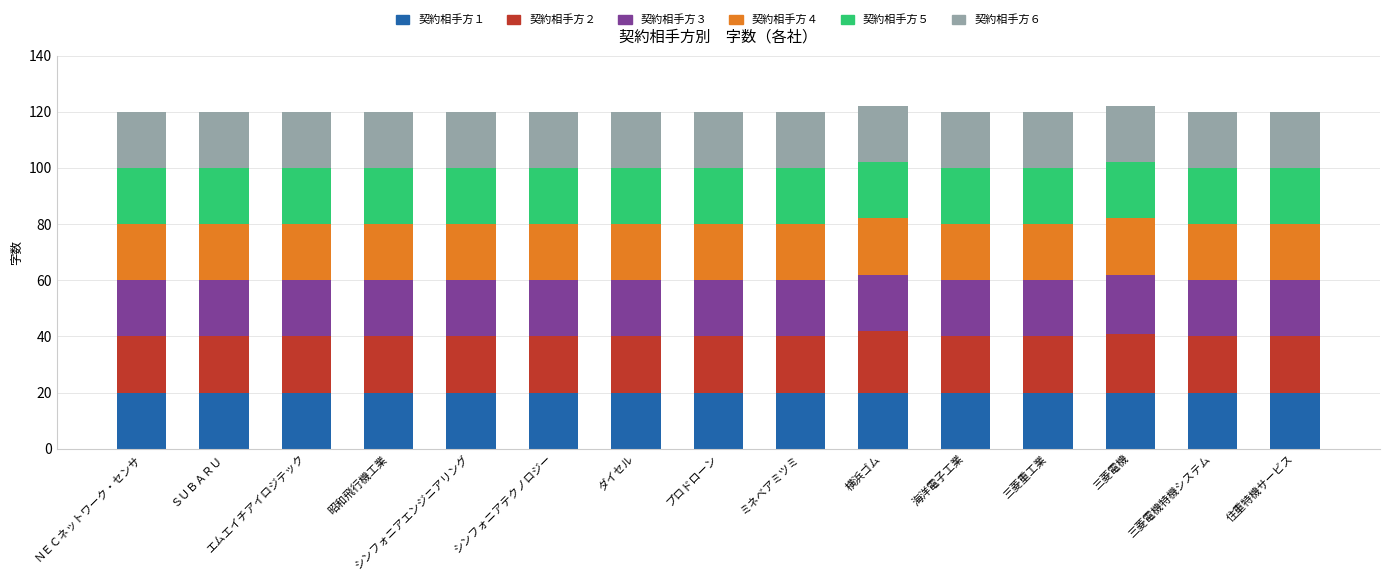

Is it true that 契約相手方１ equals 26 at エムエイチアイロジテック?

False